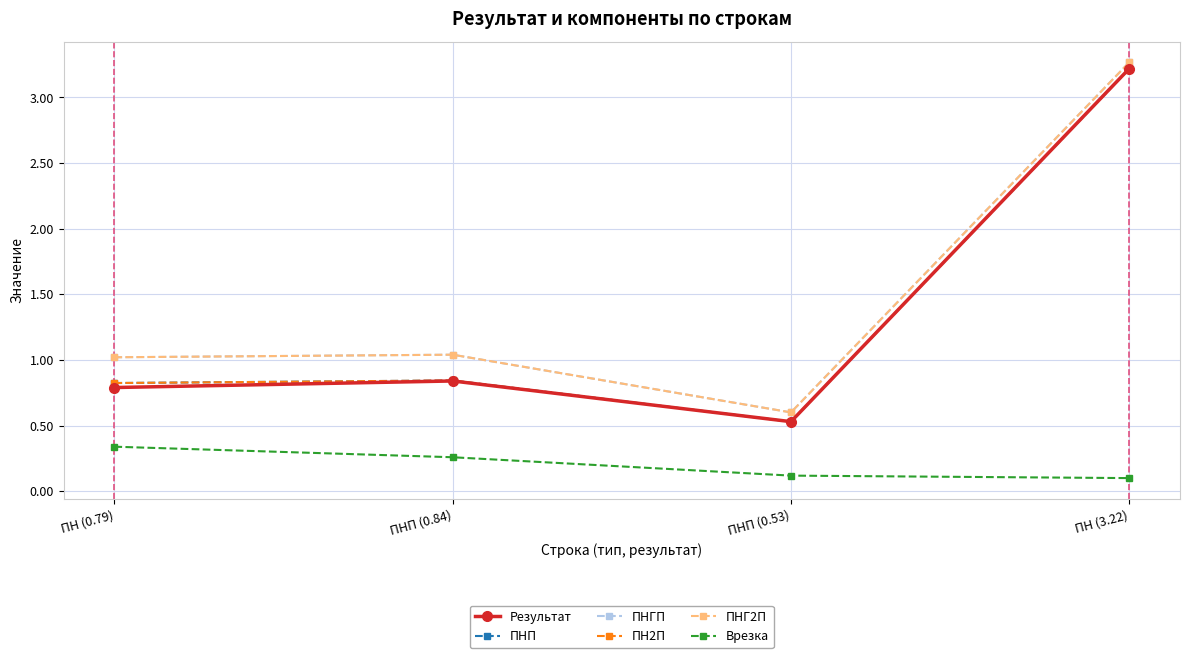

Does the chart have visible grid lines?

Yes